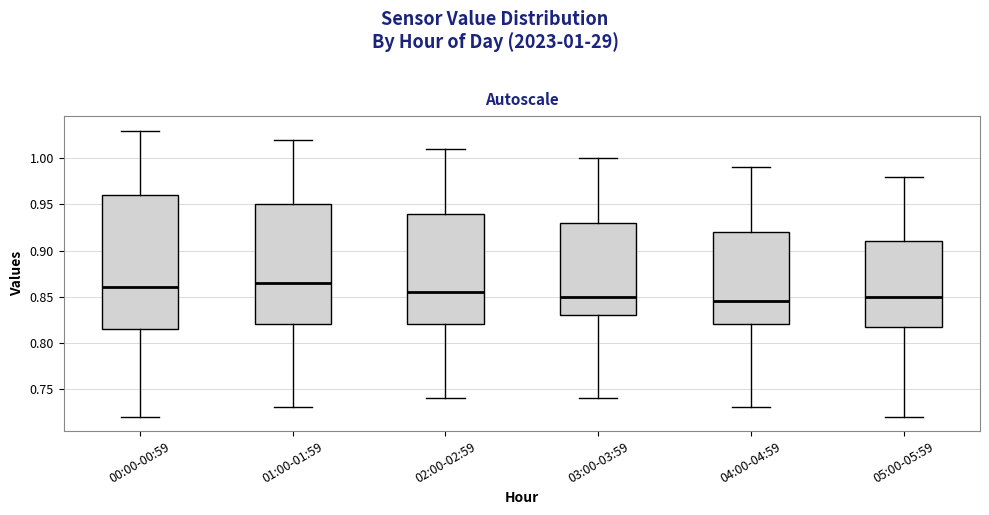

Reading left to right, transcribe this box plot: for each box, give where its median line is, the range the box spans, and where its two whiskers end, as read against the y-axis. The values are not printed on the chart, so give them approximately, as read against the axis.

00:00-00:59: median 0.860, box 0.815 to 0.960, whiskers 0.720 to 1.030
01:00-01:59: median 0.865, box 0.820 to 0.950, whiskers 0.730 to 1.020
02:00-02:59: median 0.855, box 0.820 to 0.940, whiskers 0.740 to 1.010
03:00-03:59: median 0.850, box 0.830 to 0.930, whiskers 0.740 to 1.000
04:00-04:59: median 0.845, box 0.820 to 0.920, whiskers 0.730 to 0.990
05:00-05:59: median 0.850, box 0.820 to 0.910, whiskers 0.720 to 0.980